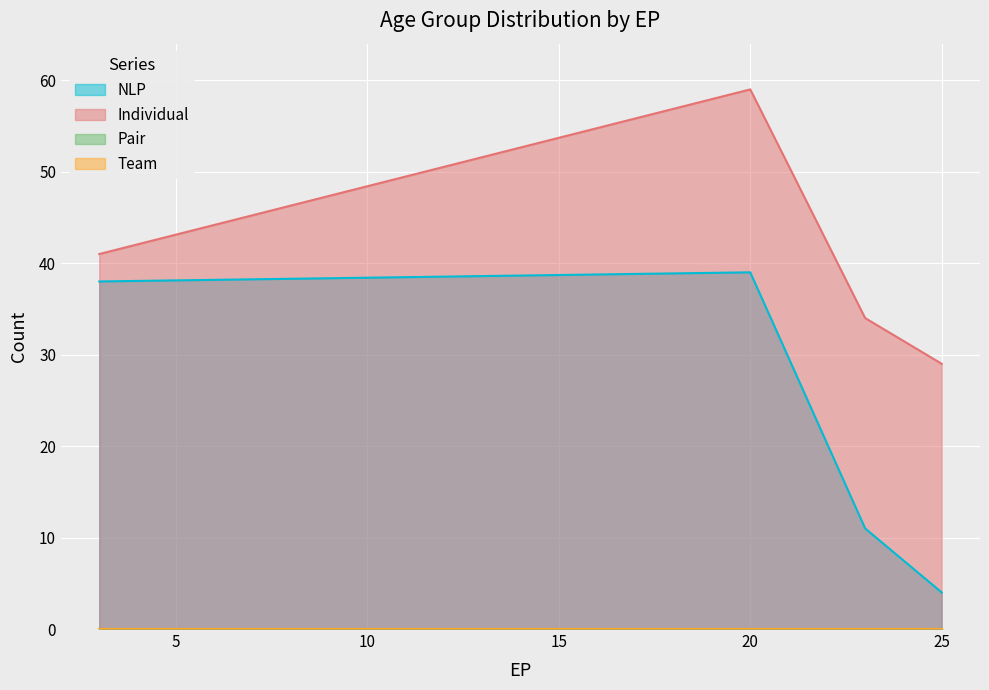

At which category does Individual reach its first local peak?

20